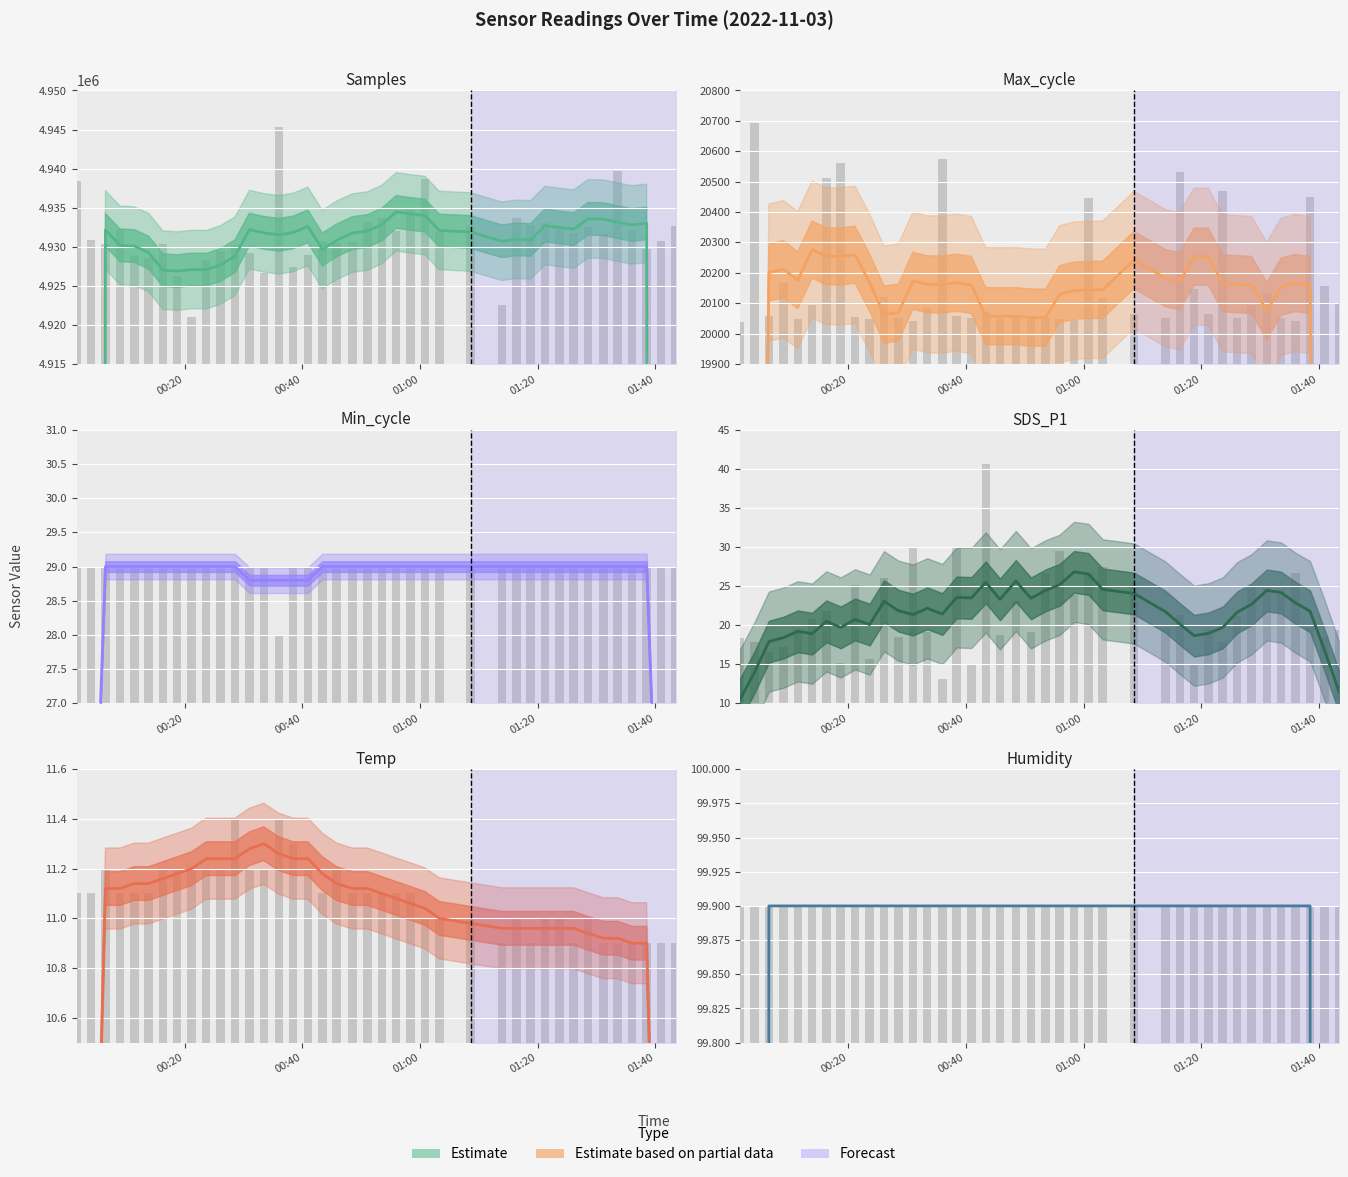

Which series has the largest total across all categories?

Samples